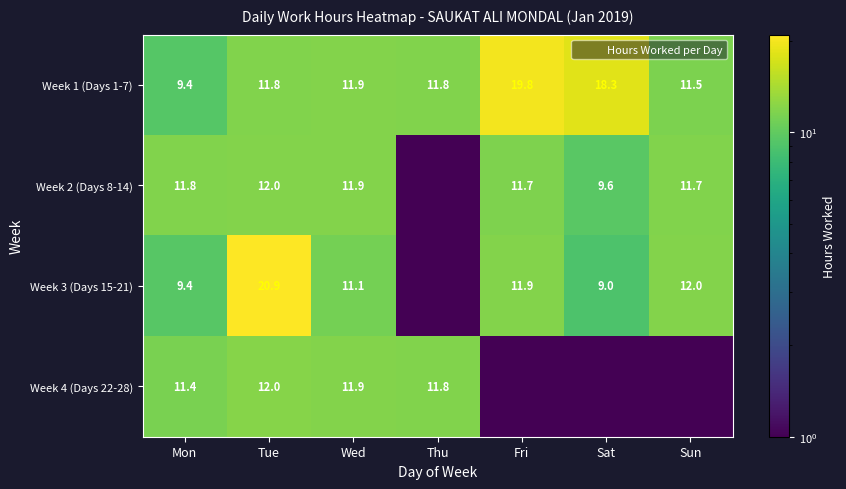

Which has a higher value, Fri or Sun?

Fri